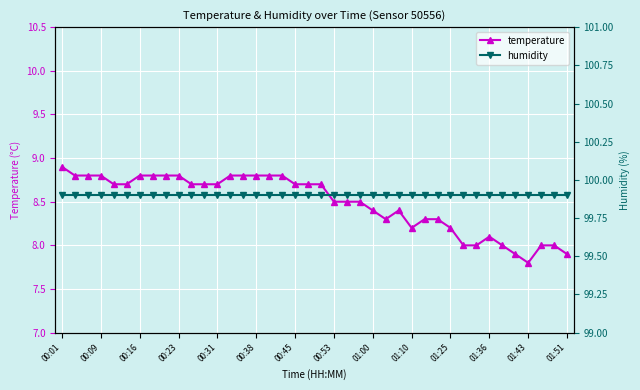

True or false: temperature has more than 0 points higher than both neighbors.

True